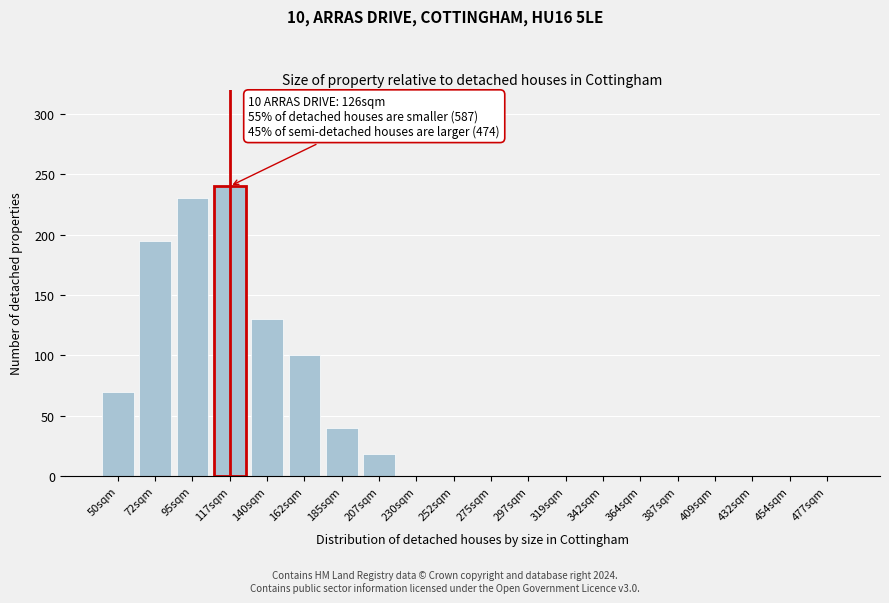

Reading left to right, transcribe all the data shown in this chart.

50sqm=70	72sqm=195	95sqm=230	117sqm=240	140sqm=130	162sqm=100	185sqm=40	207sqm=18	230sqm=0	252sqm=0	275sqm=0	297sqm=0	319sqm=0	342sqm=0	364sqm=0	387sqm=0	409sqm=0	432sqm=0	454sqm=0	477sqm=0